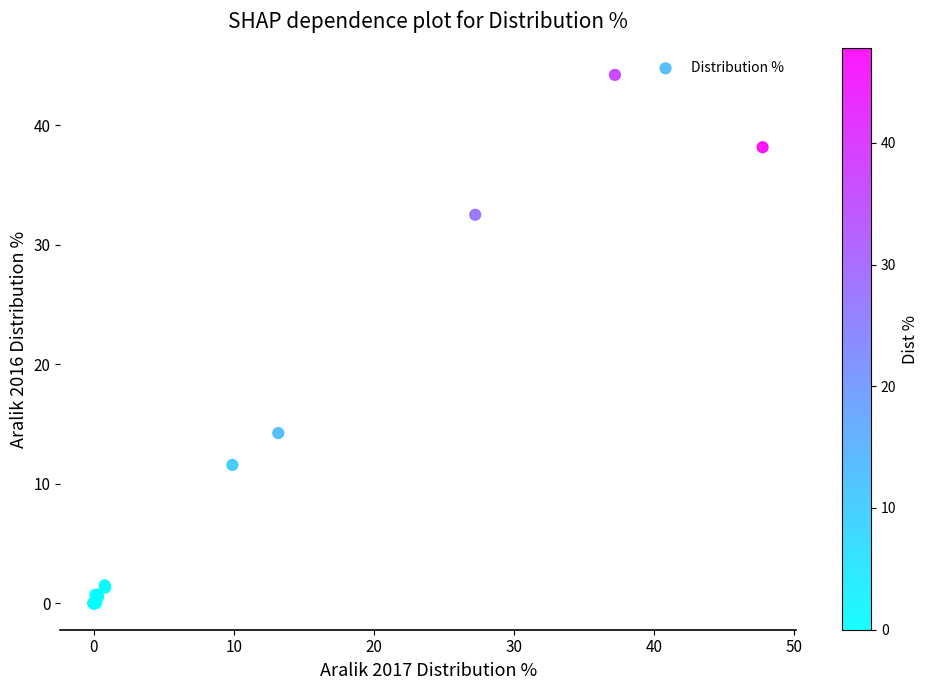

What Y value in the scatter plot is closest to 22?

14.2